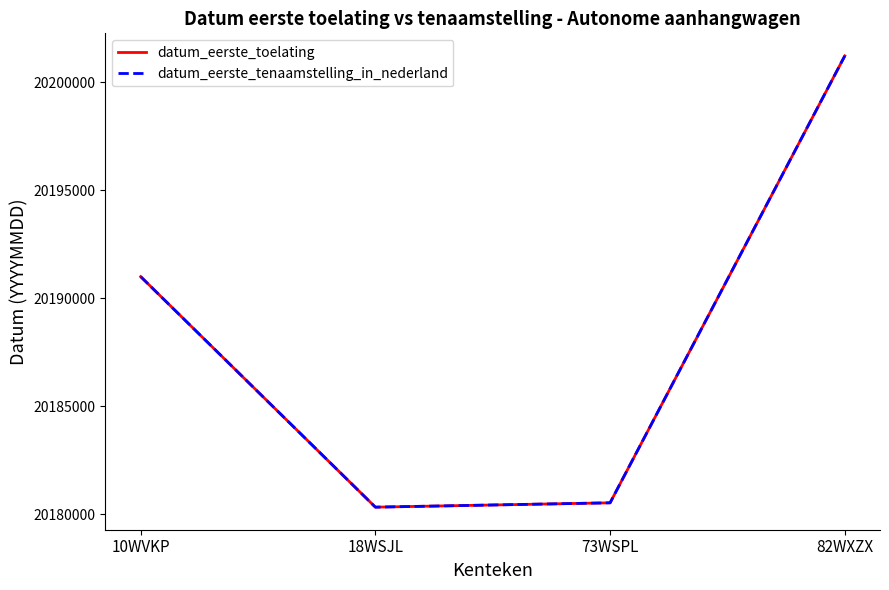

How many interior local valleys does the datum_eerste_tenaamstelling_in_nederland series have?

1